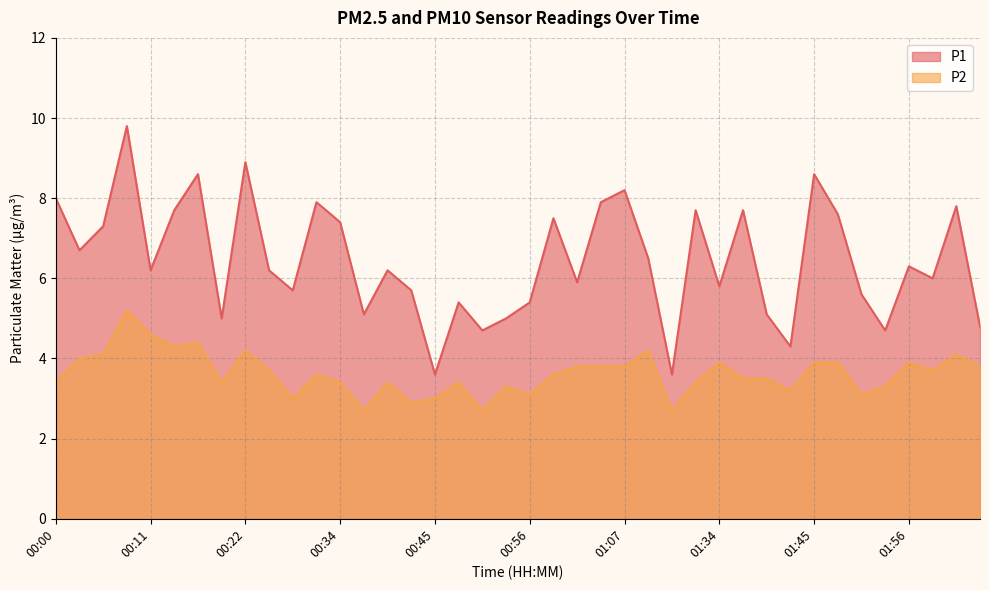

What is the difference between the P1 values at 00:50 and 01:34?

1.1